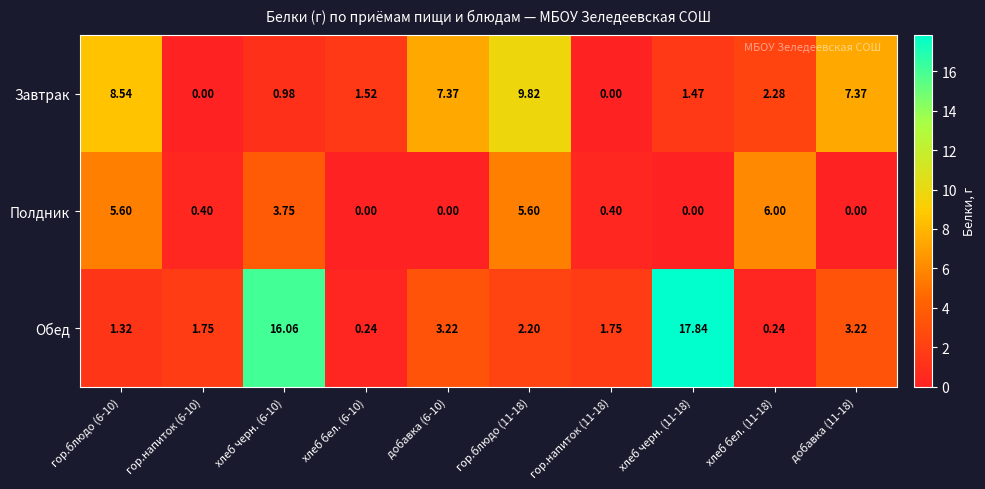

Rank the series by their maximum value, from highest to lowest.

Обед, Завтрак, Полдник